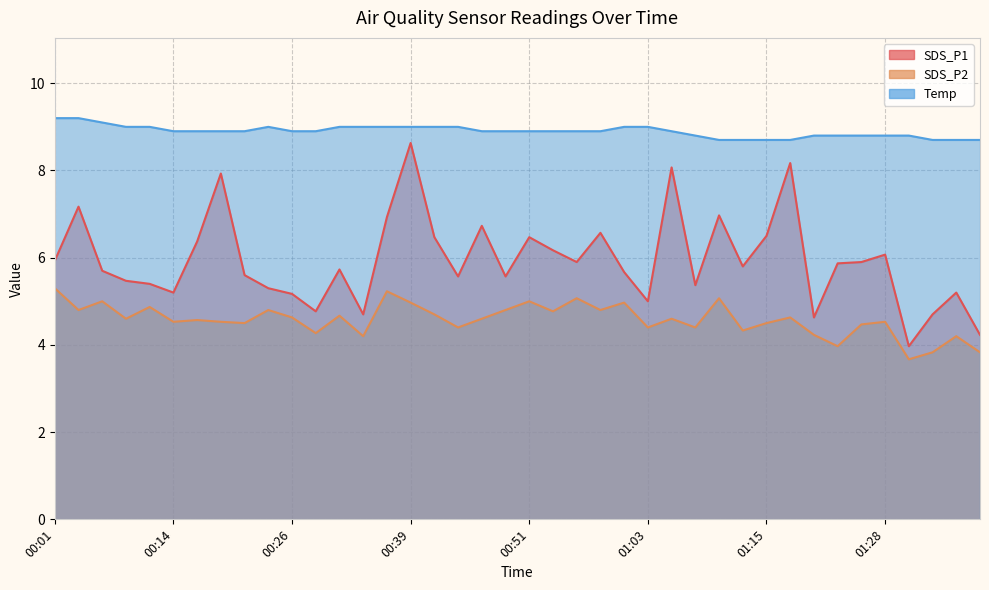

What is the difference between the maximum and minimum values in the Temp series?

0.5